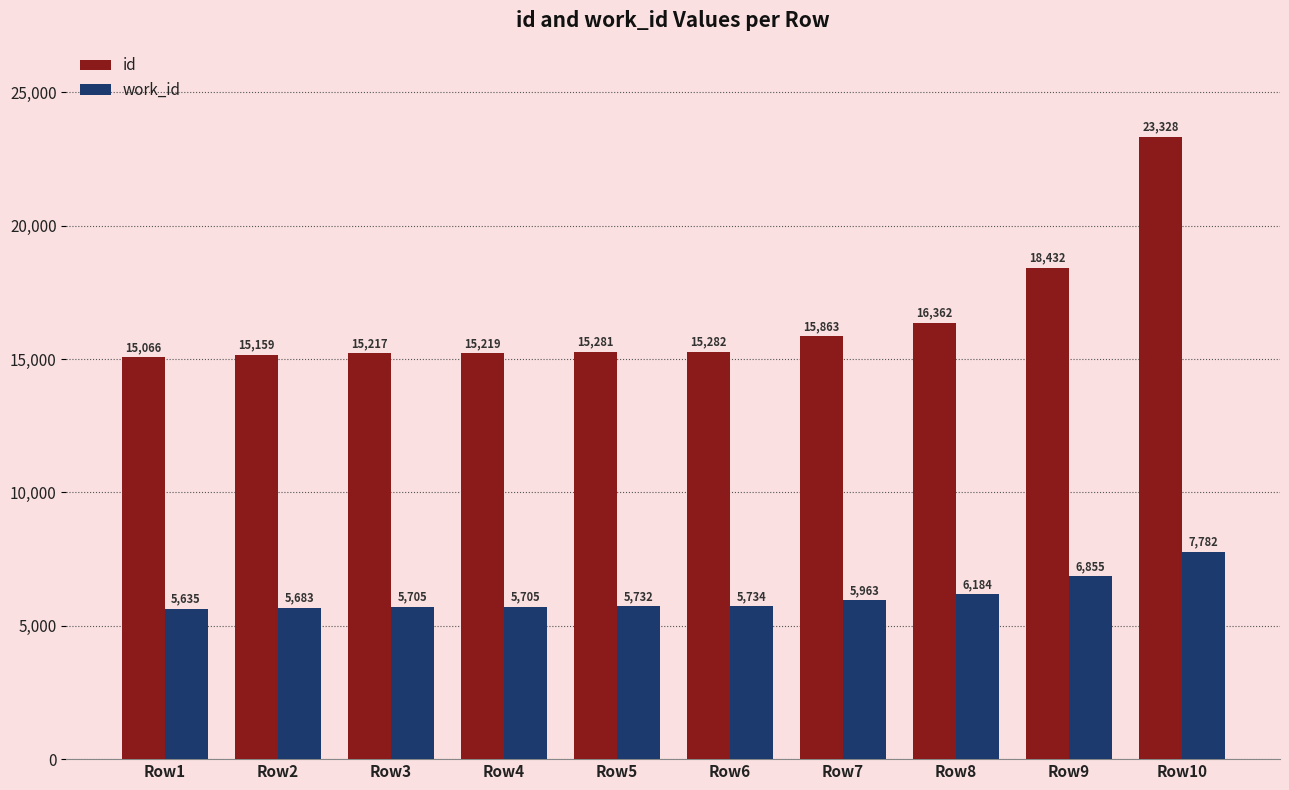

What is the difference between the highest and lowest values at Row5?

9549